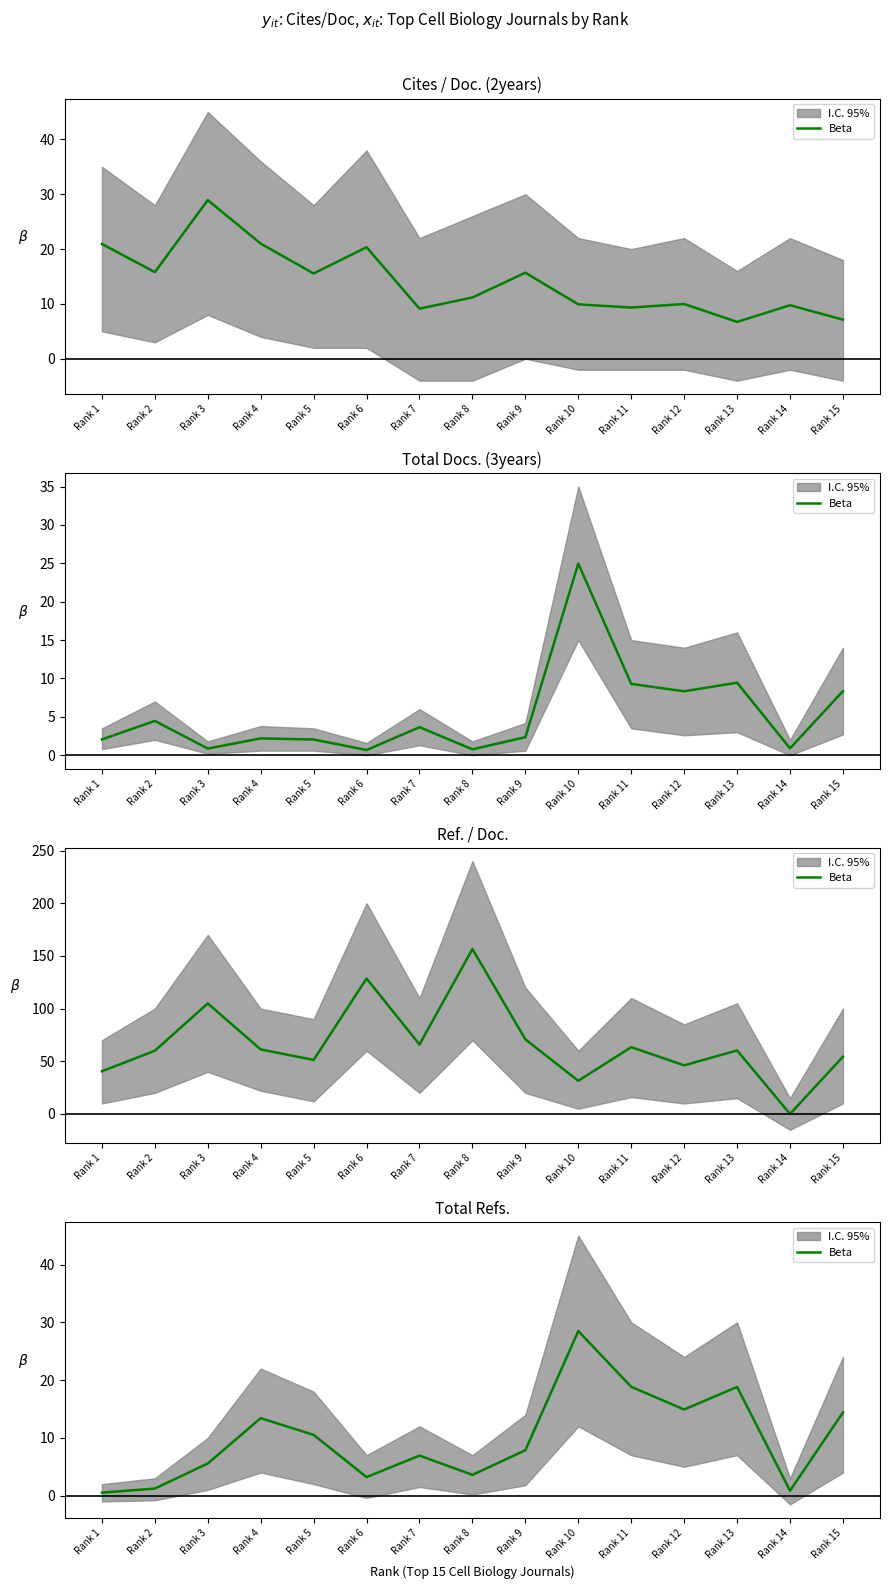

Reading left to right, what are all the values shown in this chart?

Rank 1=0.5	Rank 2=1.2	Rank 3=5.6	Rank 4=13.4	Rank 5=10.5	Rank 6=3.2	Rank 7=6.9	Rank 8=3.6	Rank 9=7.9	Rank 10=28.5	Rank 11=18.8	Rank 12=14.9	Rank 13=18.8	Rank 14=0.8	Rank 15=14.4